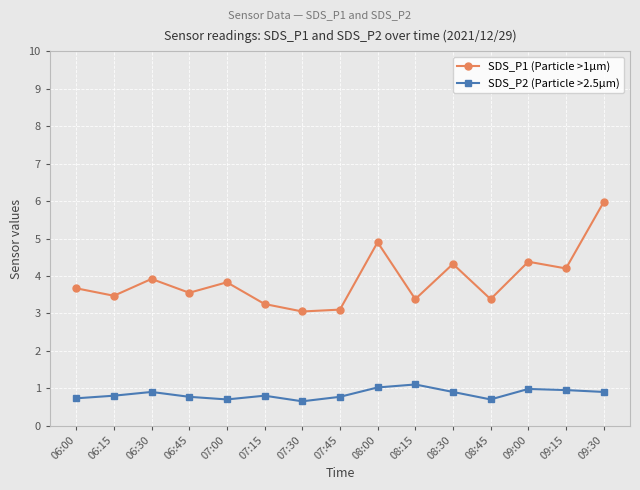

What is the label of the 7th point from the left?

07:30